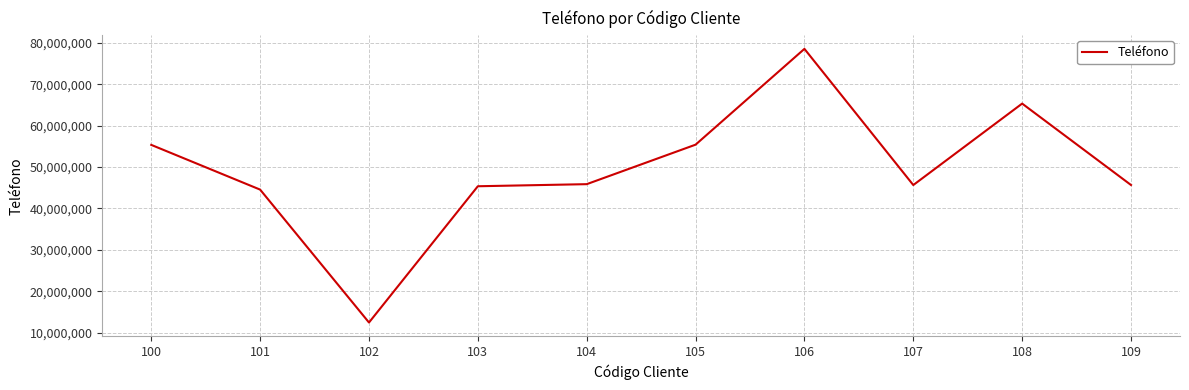

At which label does the data first exceed 45872536?

100